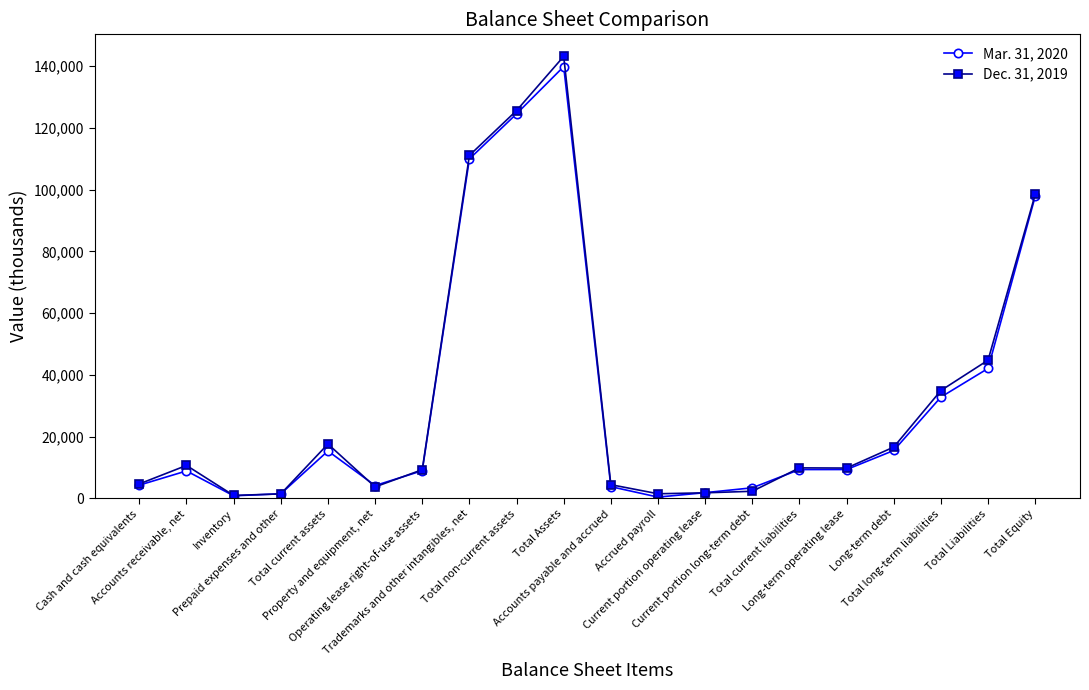

List the series in order of their peak value, highest first.

Dec. 31, 2019, Mar. 31, 2020